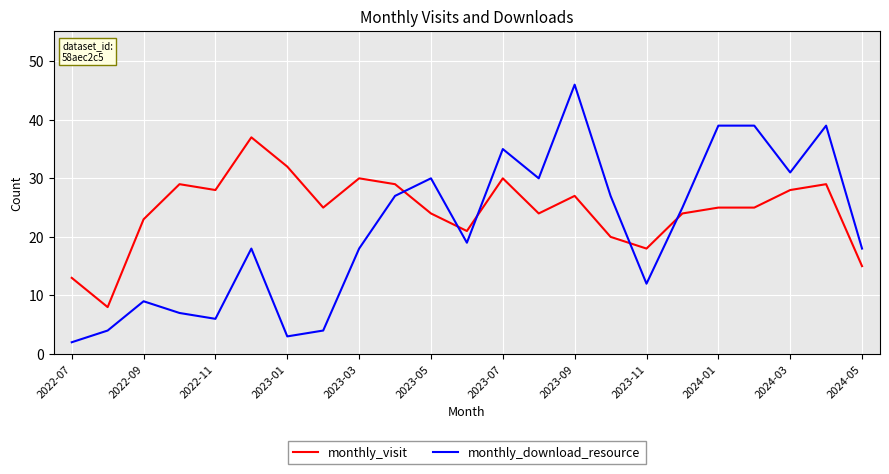

List the series in order of their overall mean, lowest first.

monthly_download_resource, monthly_visit